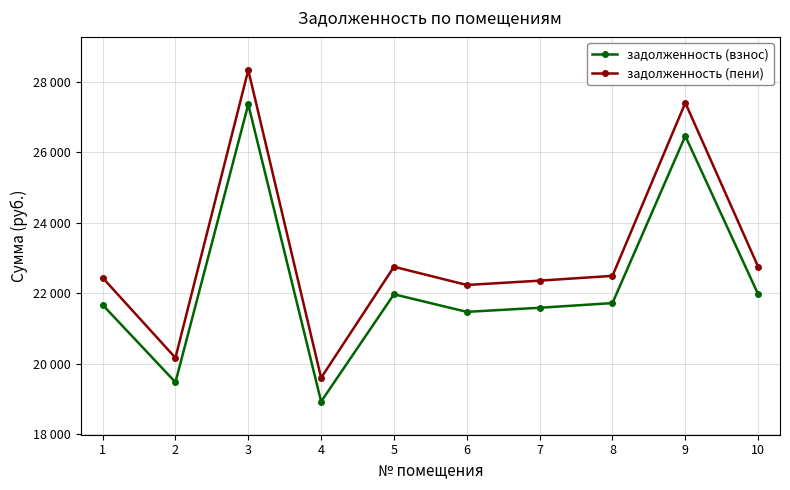

What is the average value of the задолженность (взнос) series?

22261.4